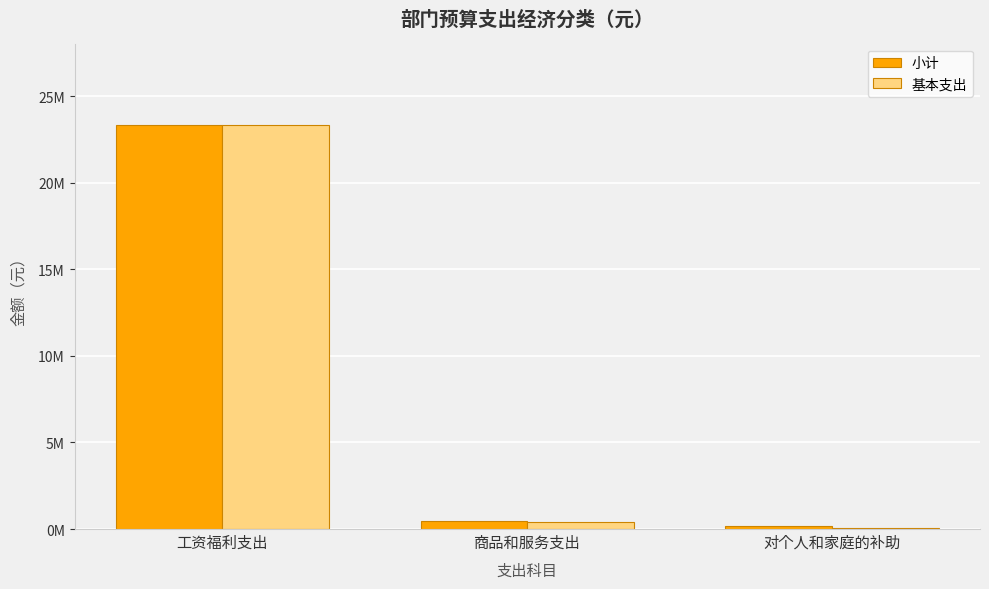

Which series has the largest total across all categories?

小计